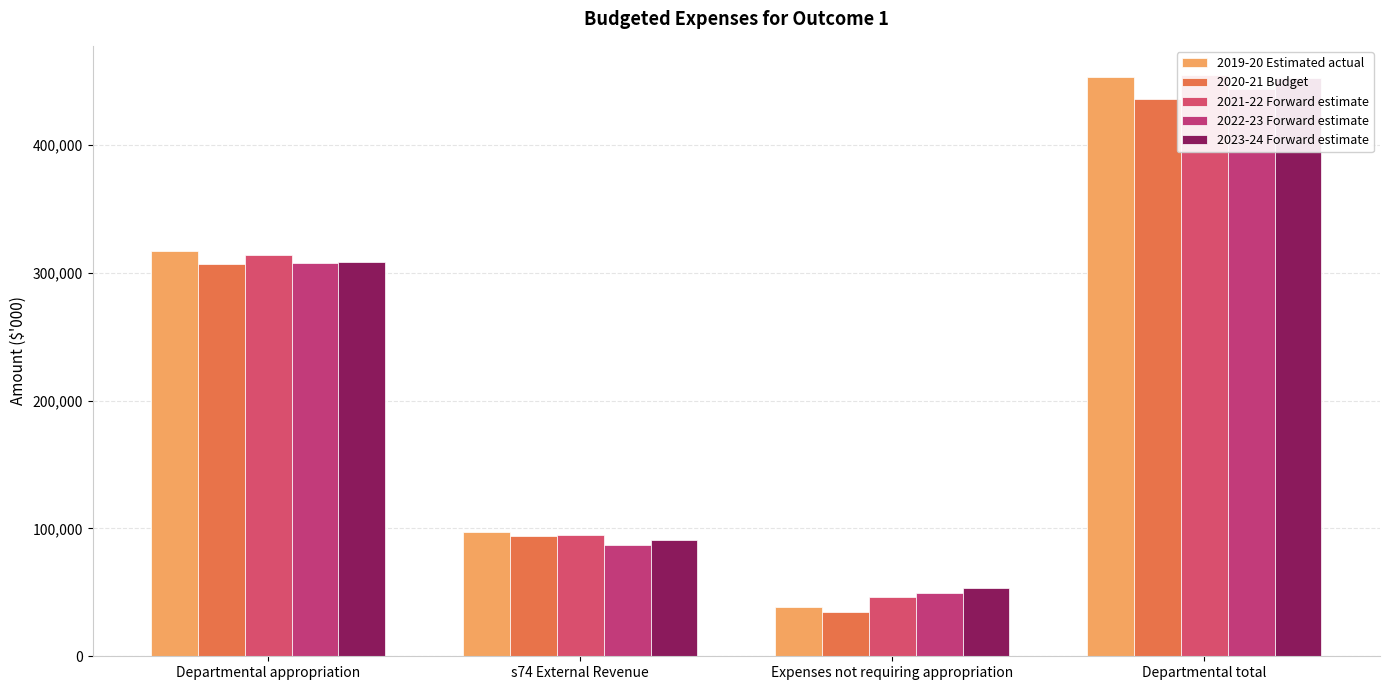

Which series has the largest total across all categories?

2021-22 Forward estimate